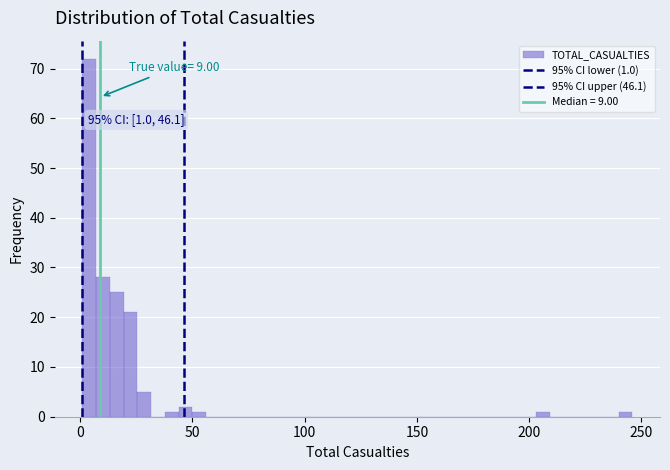

Read against the x-axis, roughly where is the centre of the tallest bar?

5